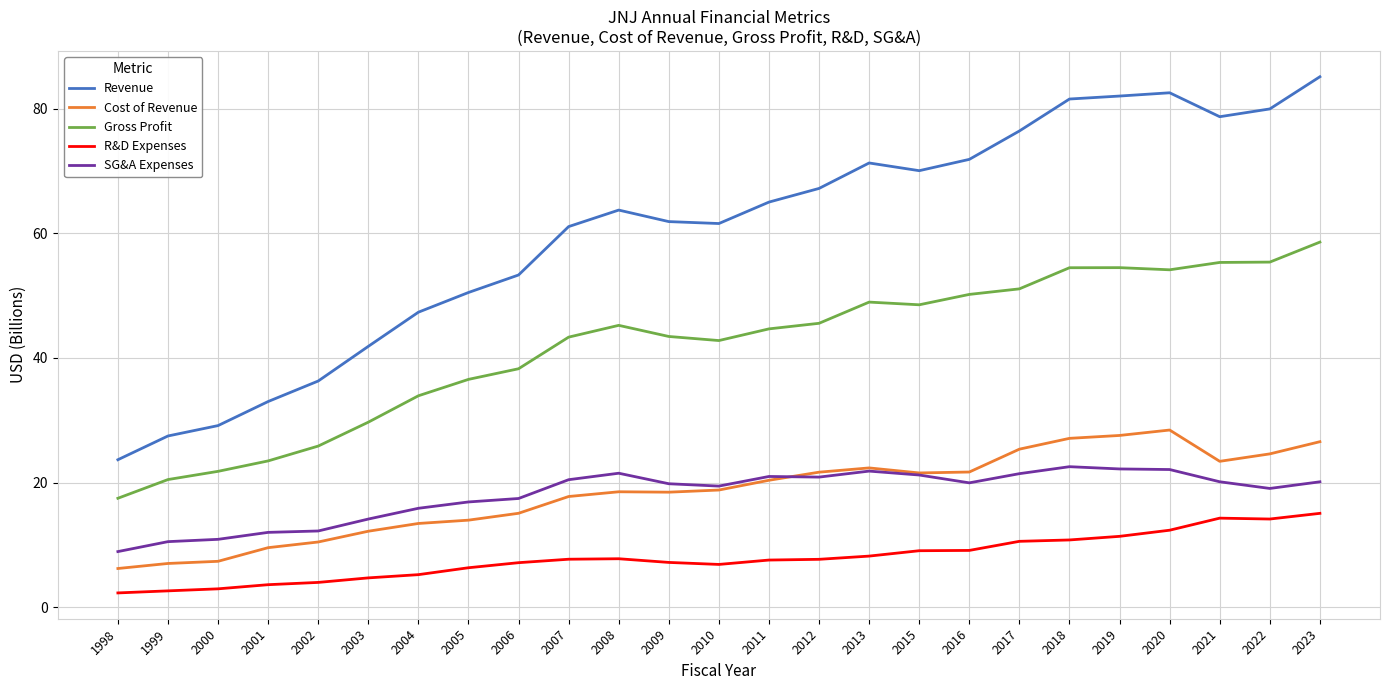

What is the greatest value displayed?

85.2